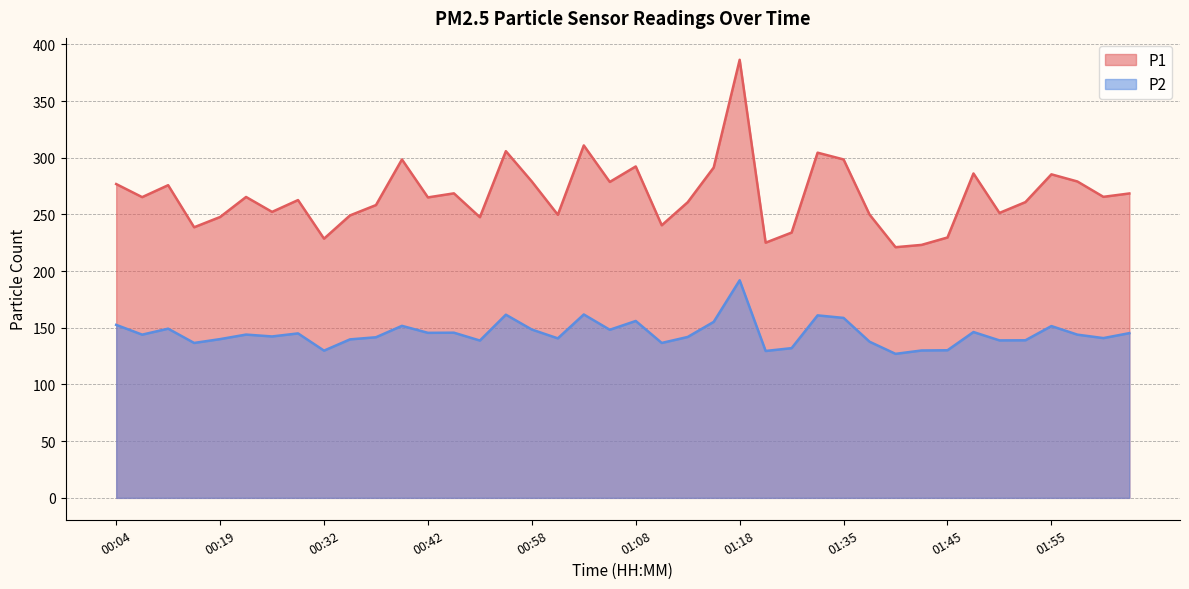

What is the difference between the second highest and second lowest values in the P2 series?

32.2